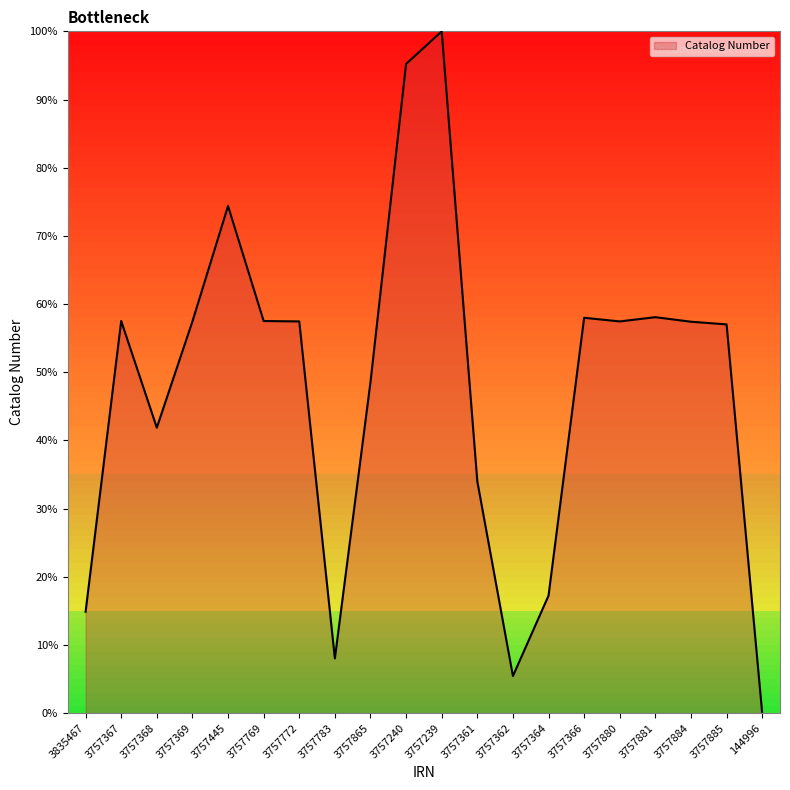

At which label is the value closest to 50?

3757865